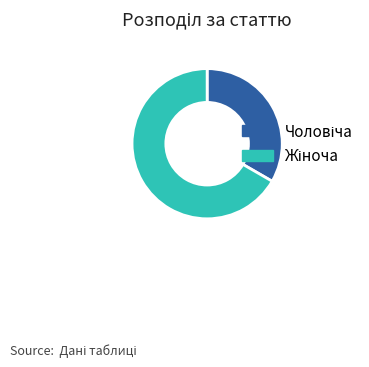

Is there any slice that represents more than half of the pie?

Yes